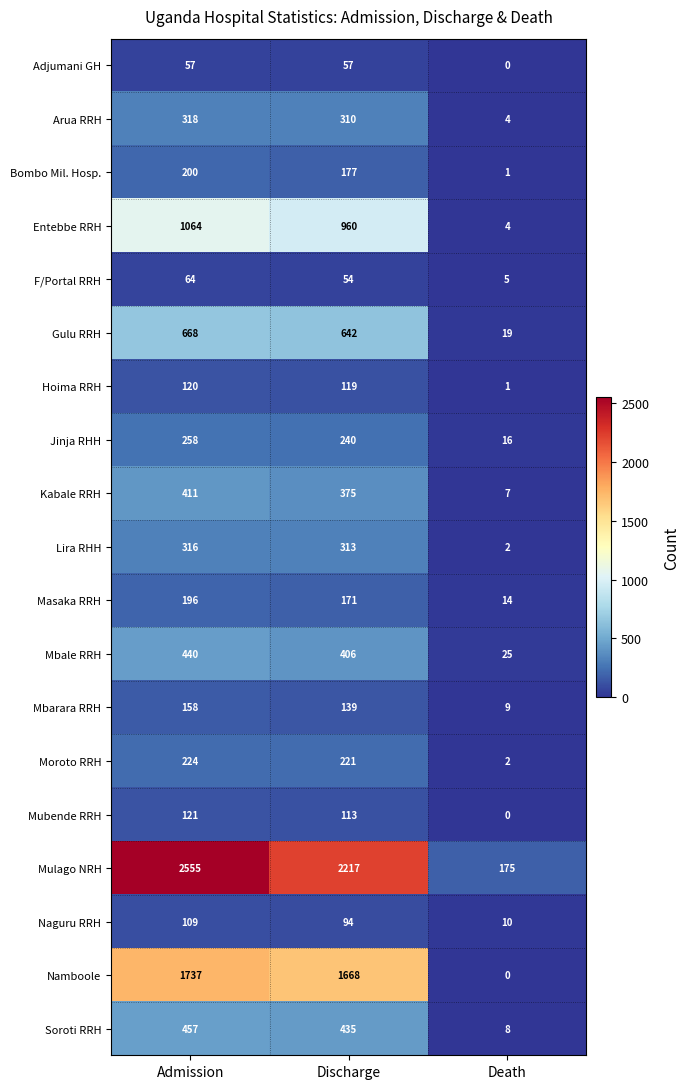

At which category is the sum across all series the highest?

Admission